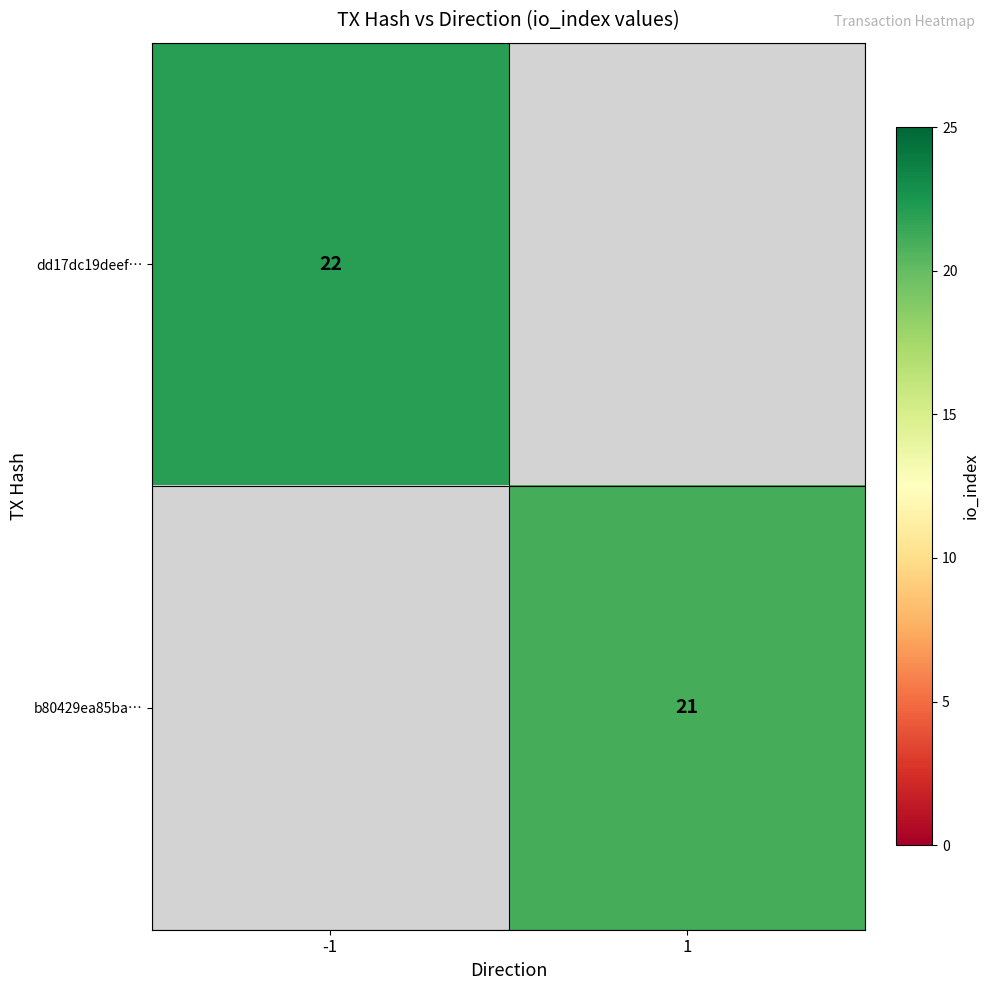

The value of dd17dc19deef… at -1 is 22. True or false?

True